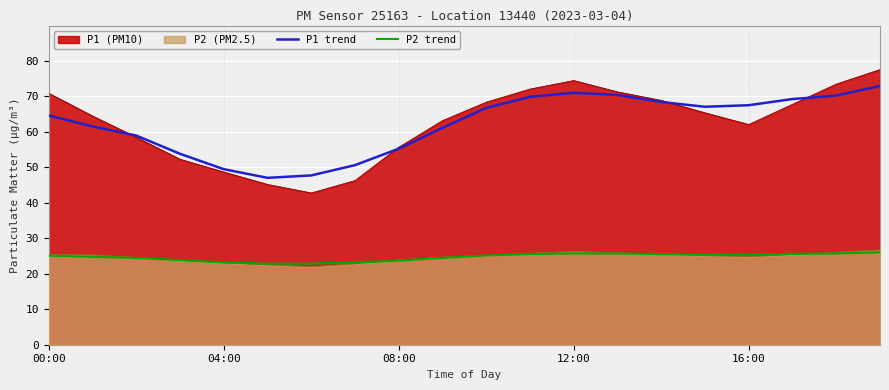

What is the minimum value shown in the chart?

22.0